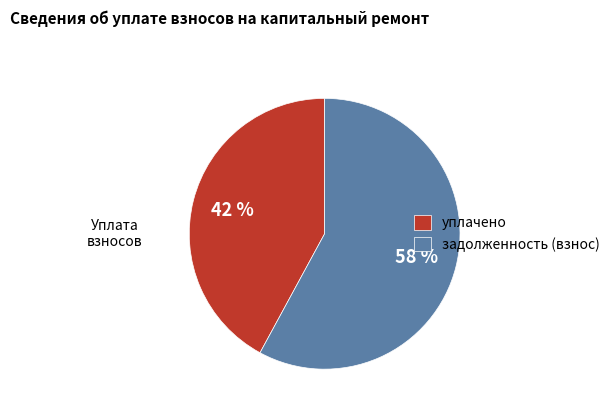

Is it true that уплачено is 37% of the pie?

False